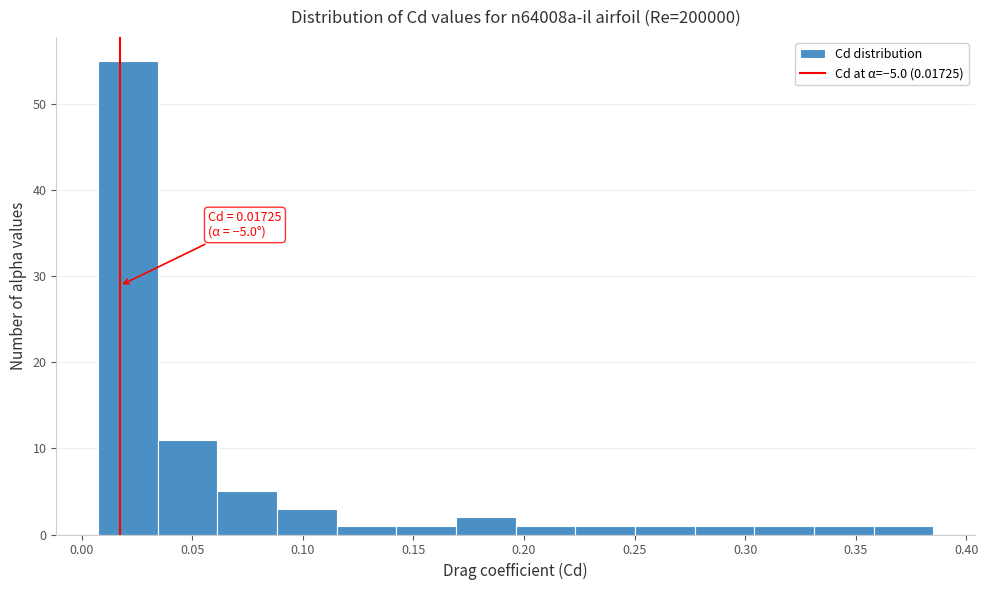

Over which range of the x-axis is the bar tallest?

0.005 to 0.035